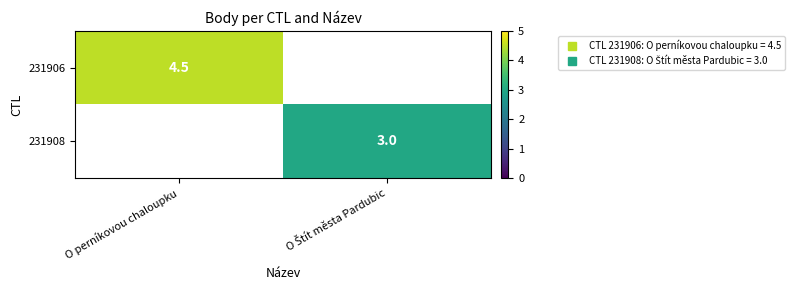

True or false: 231908 has a value of 3.0 at O Štít města Pardubic.

True